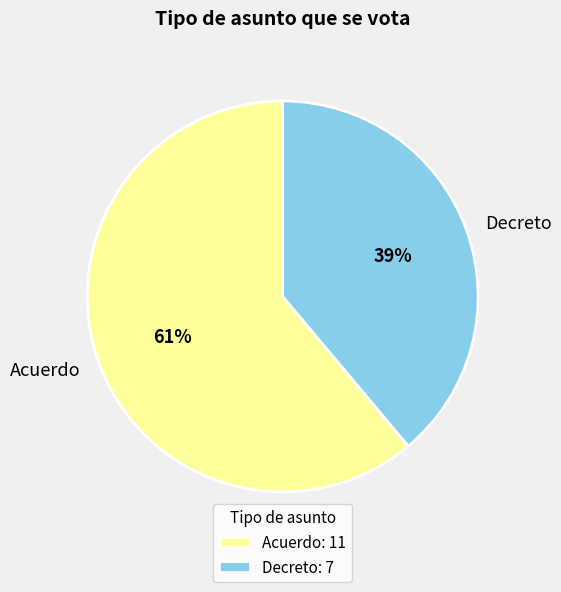

What percentage is the Decreto slice, to the nearest percent?

39%